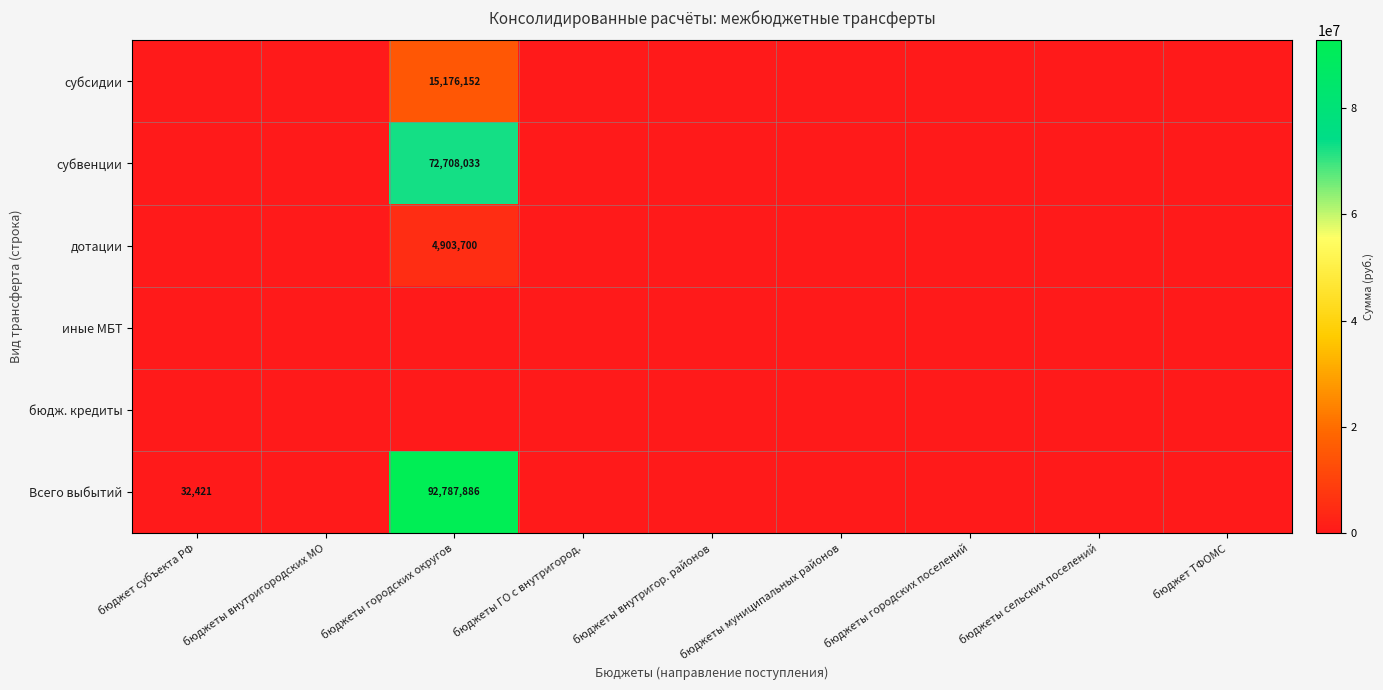

How many categories are shown in the chart?

9